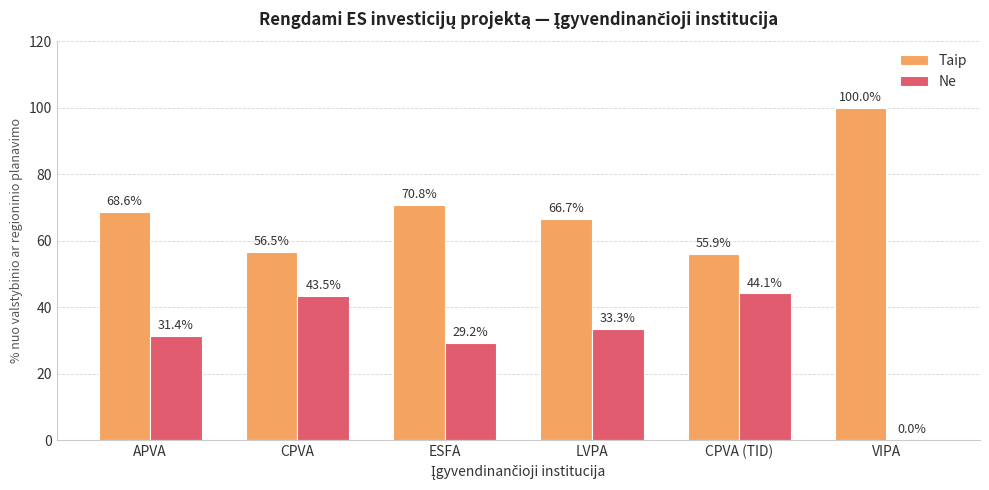

At which category does the chart reach its peak across all series?

VIPA